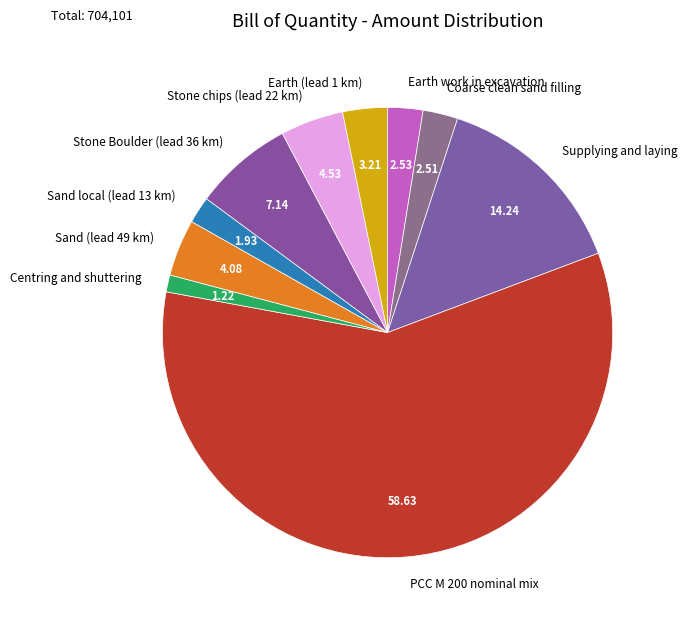

How many segments does this pie chart have?

10